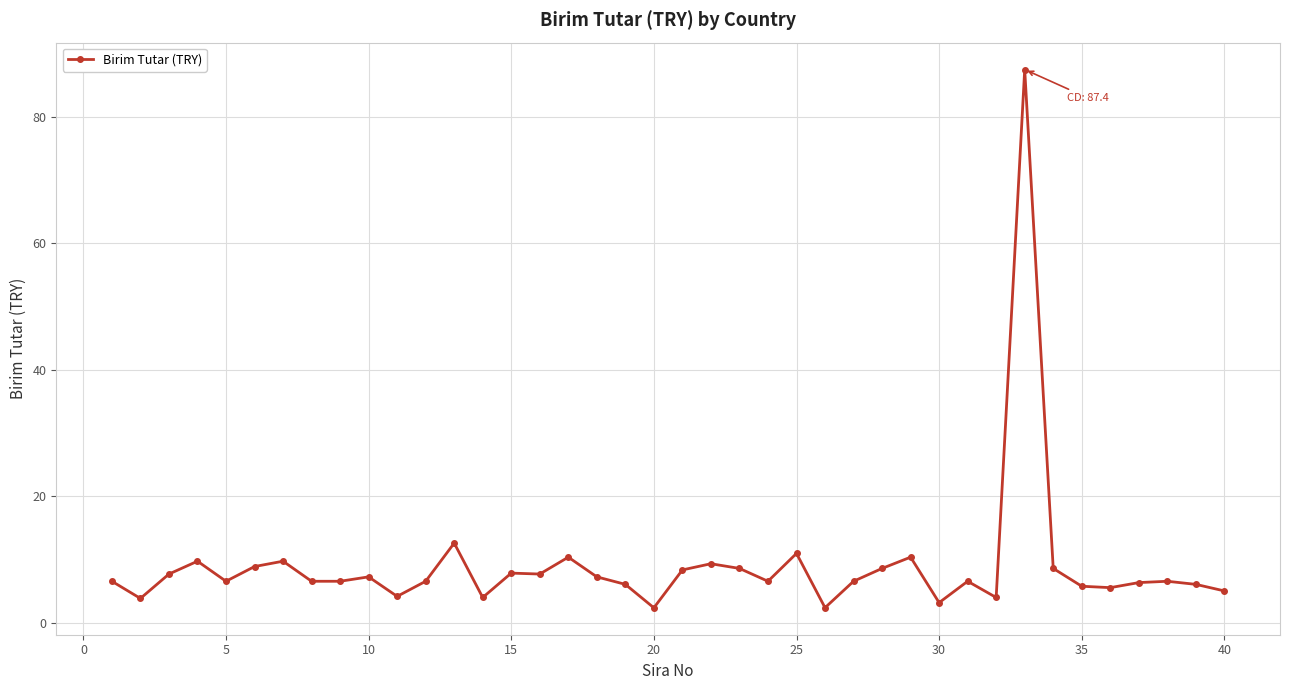

What is the greatest value displayed?

87.4